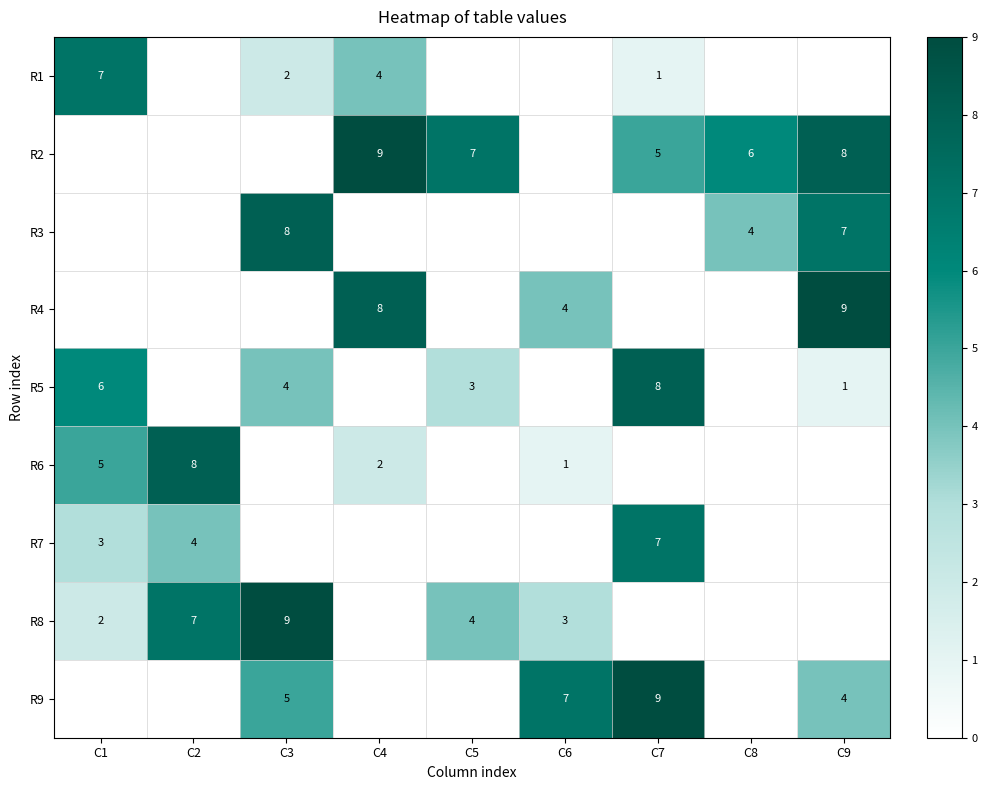

True or false: R9 has a value of 7 at C6.

True